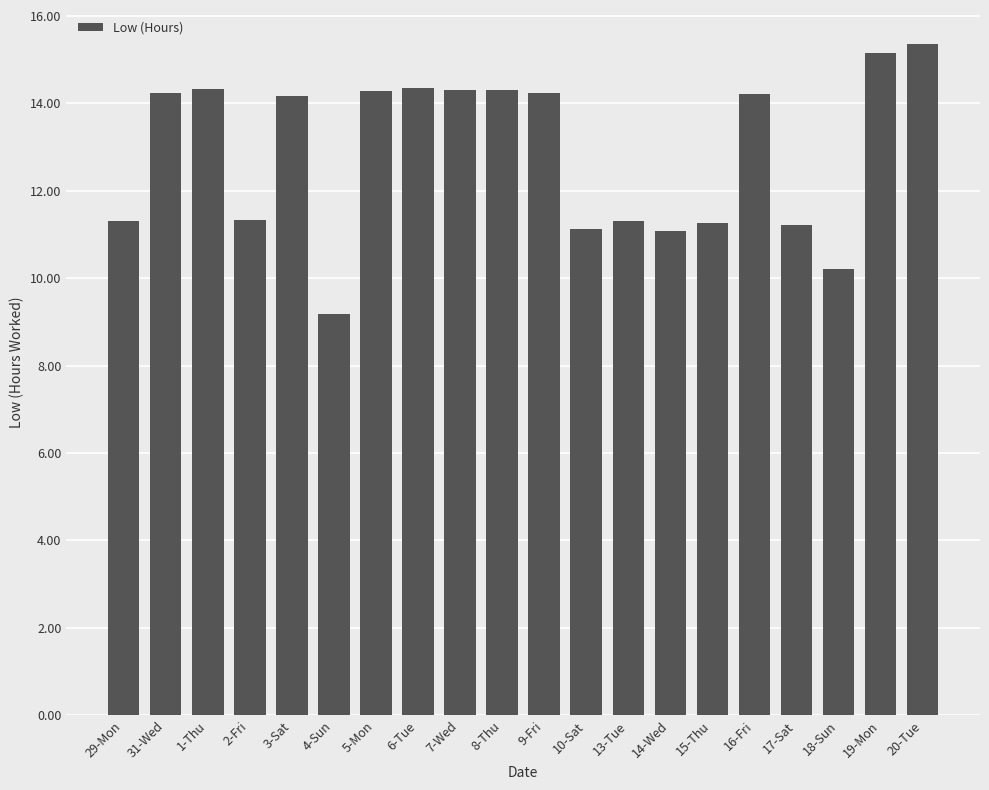

What is the value of the 16th bar from the left?

14.2